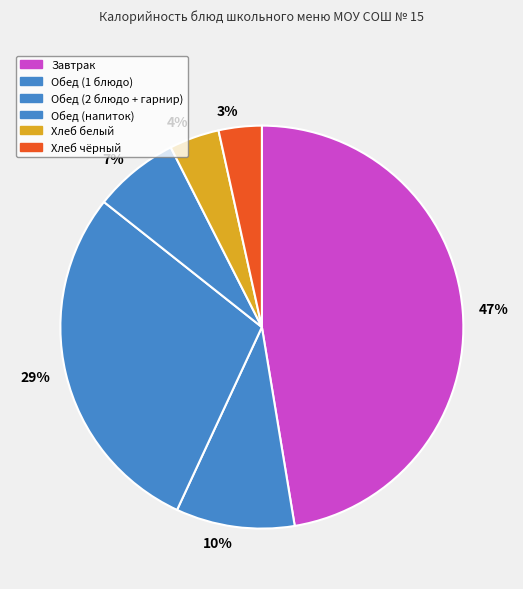

To the nearest percent, what is the difference between the largest and smallest slice percentages?

44%